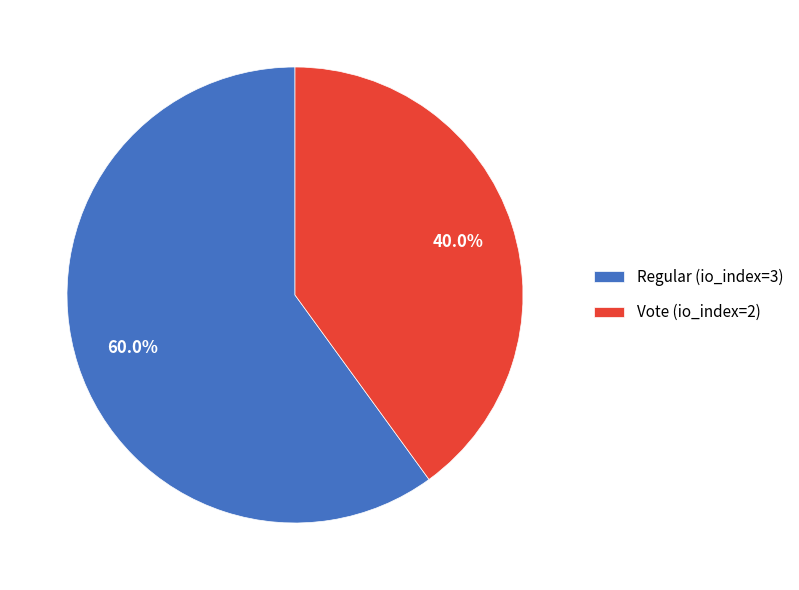

What is the smallest slice in the pie chart?

Vote (io_index=2)